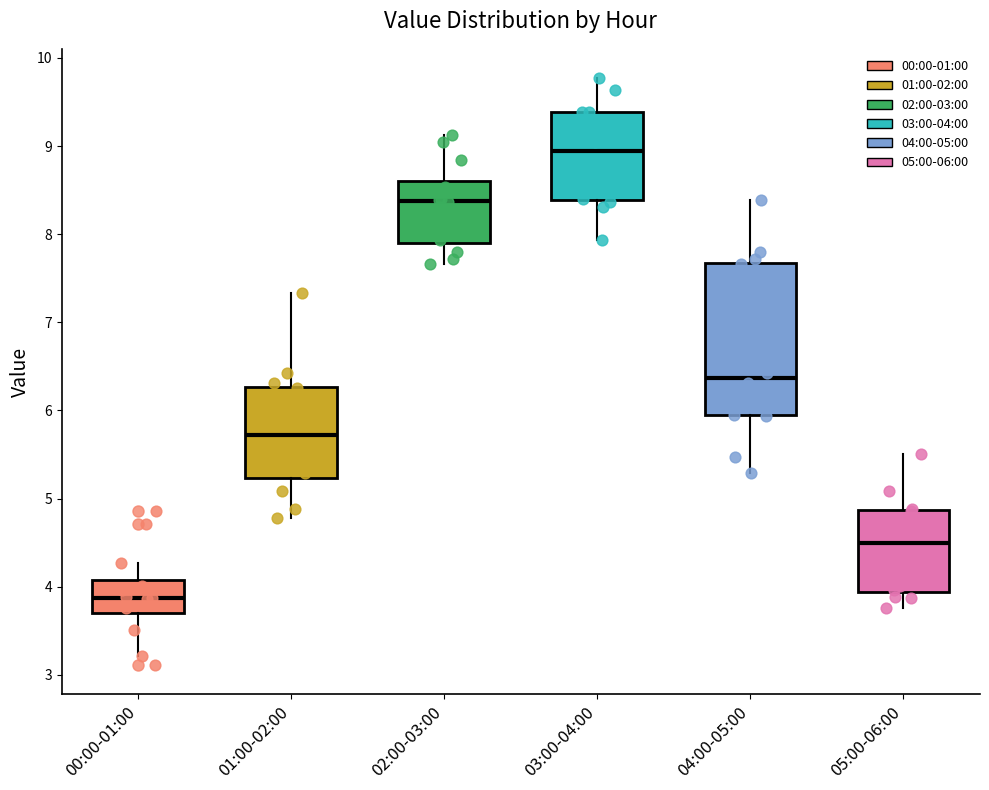

Which box's median line is the lowest?

00:00-01:00